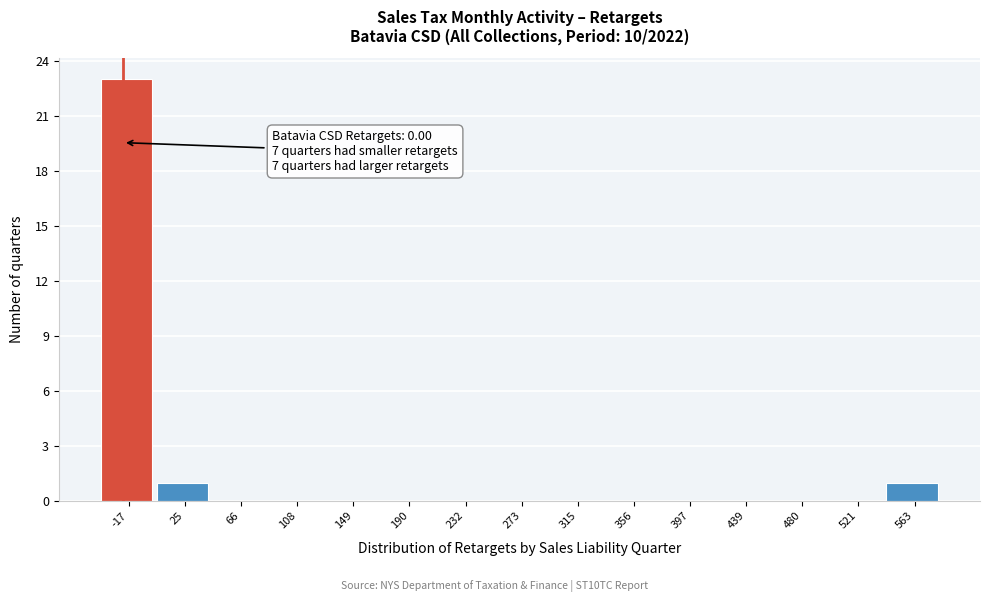

Reading right to left, extract all data points from this chart.

563=1	521=0	480=0	439=0	397=0	356=0	315=0	273=0	232=0	190=0	149=0	108=0	66=0	25=1	-17=23